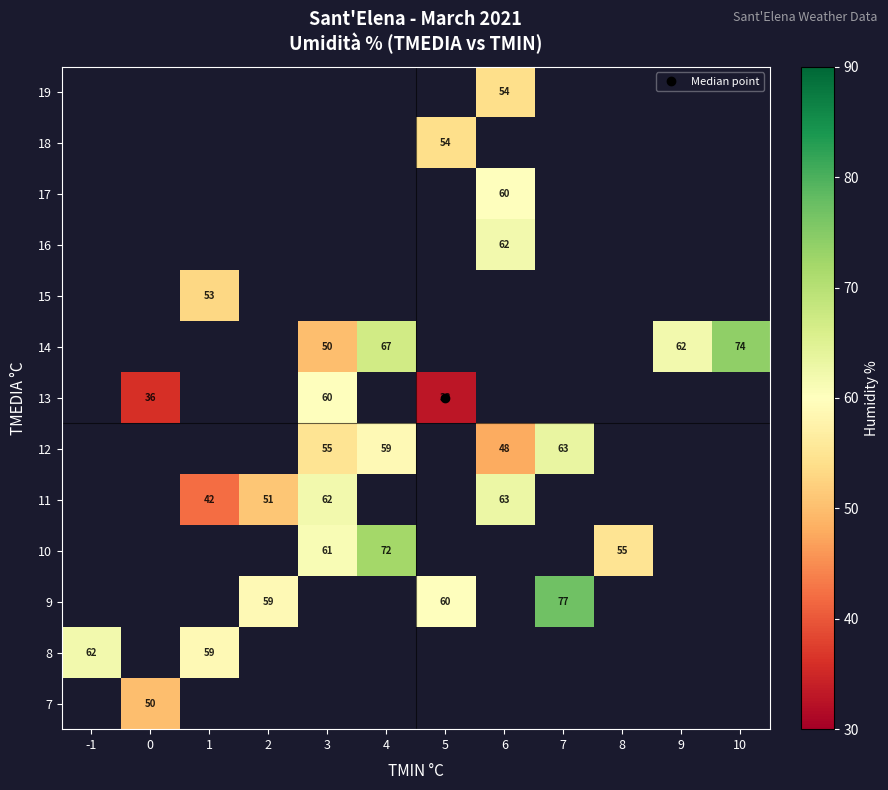

At -1, list the series in order from smallest to largest.

row_0, row_1, row_2, row_3, row_4, row_5, row_6, row_7, row_8, row_9, row_10, row_11, row_12